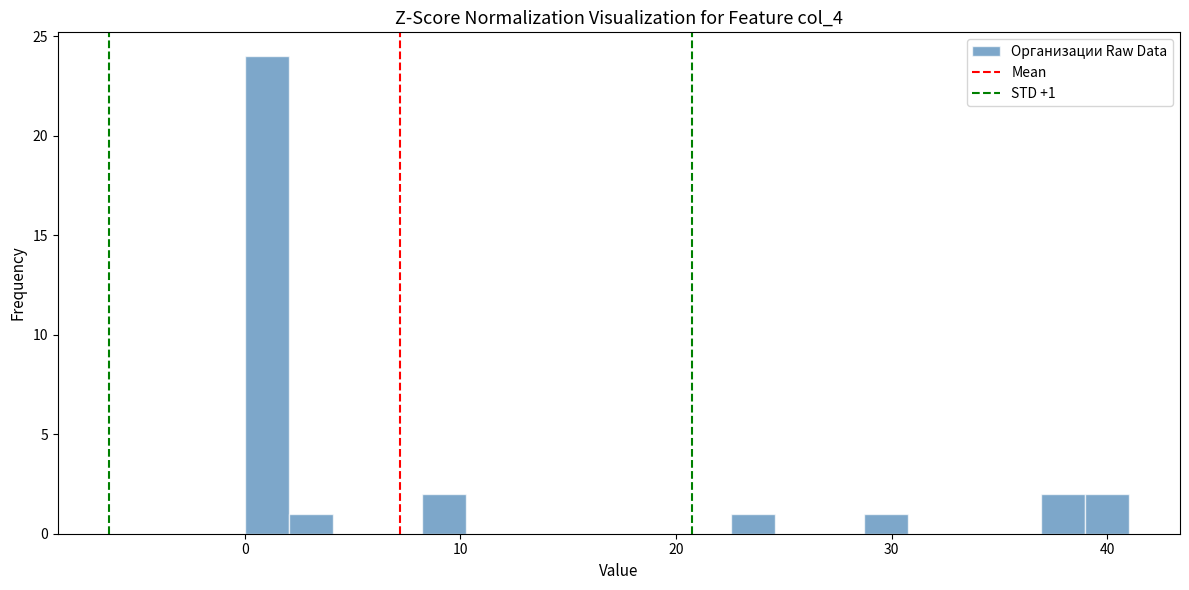

Read against the x-axis, roughly where is the centre of the tallest bar?

1